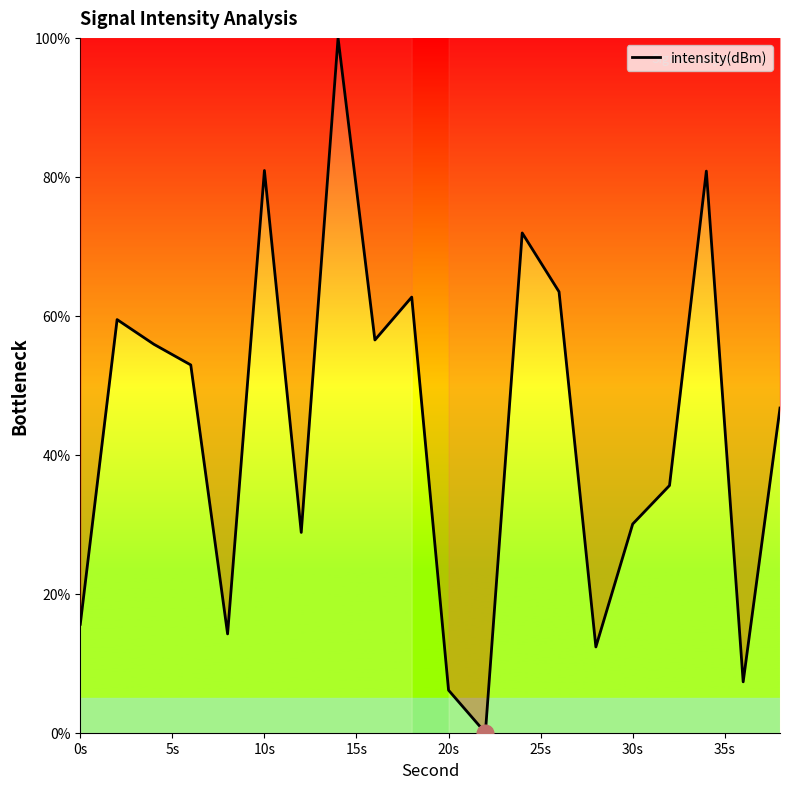

What is the difference between the maximum and minimum values?

100.0